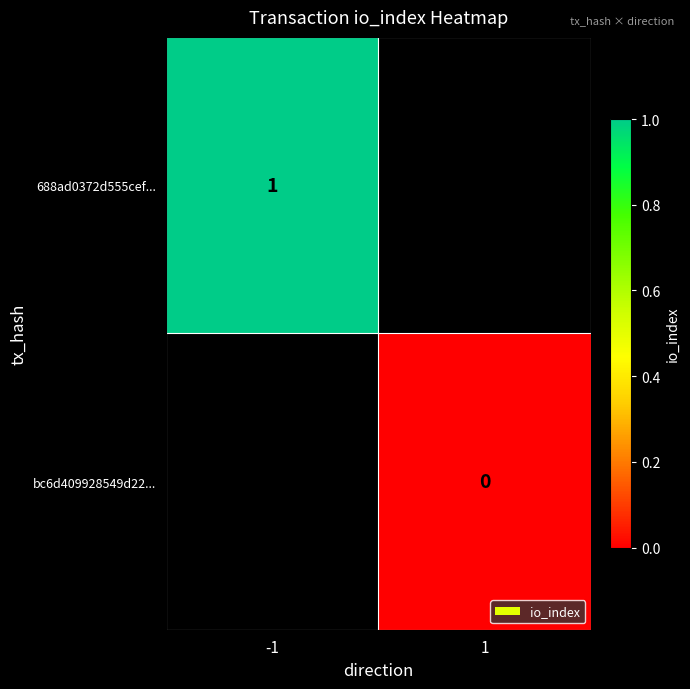

Between 1 and -1, which is larger?

-1